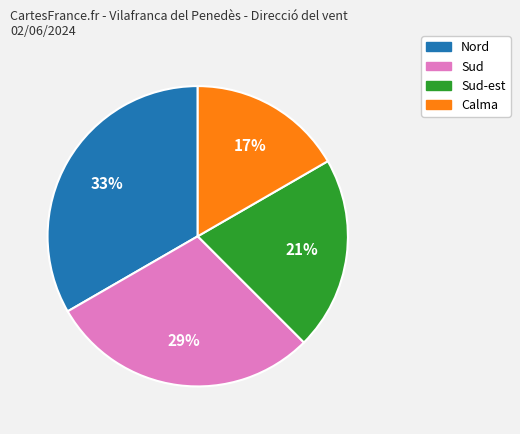

Does any single category account for the majority?

No